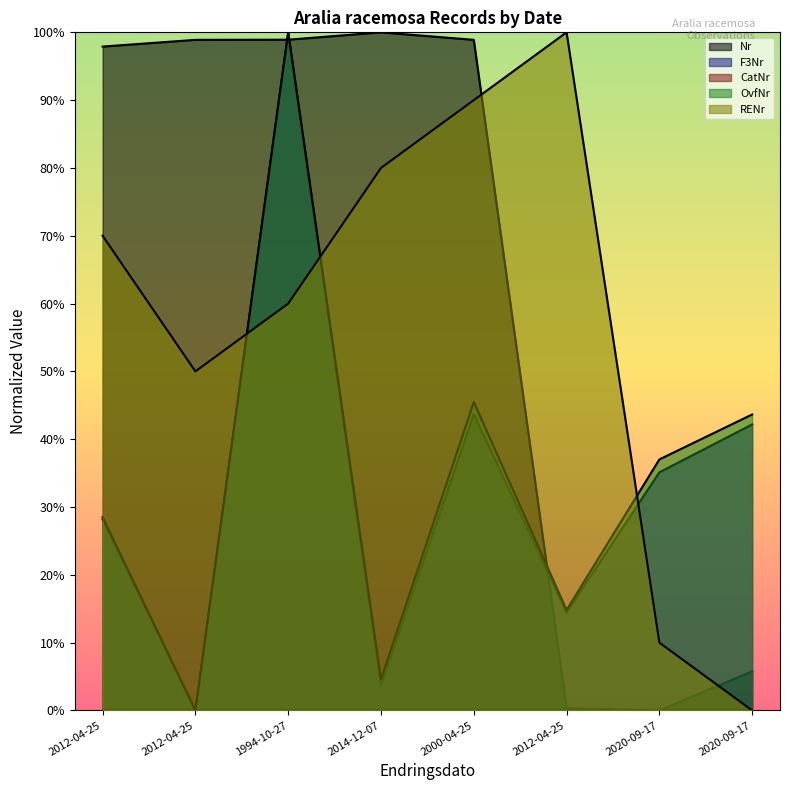

Between 2012-04-25 and 2020-09-17, which series saw the biggest shift?

Nr